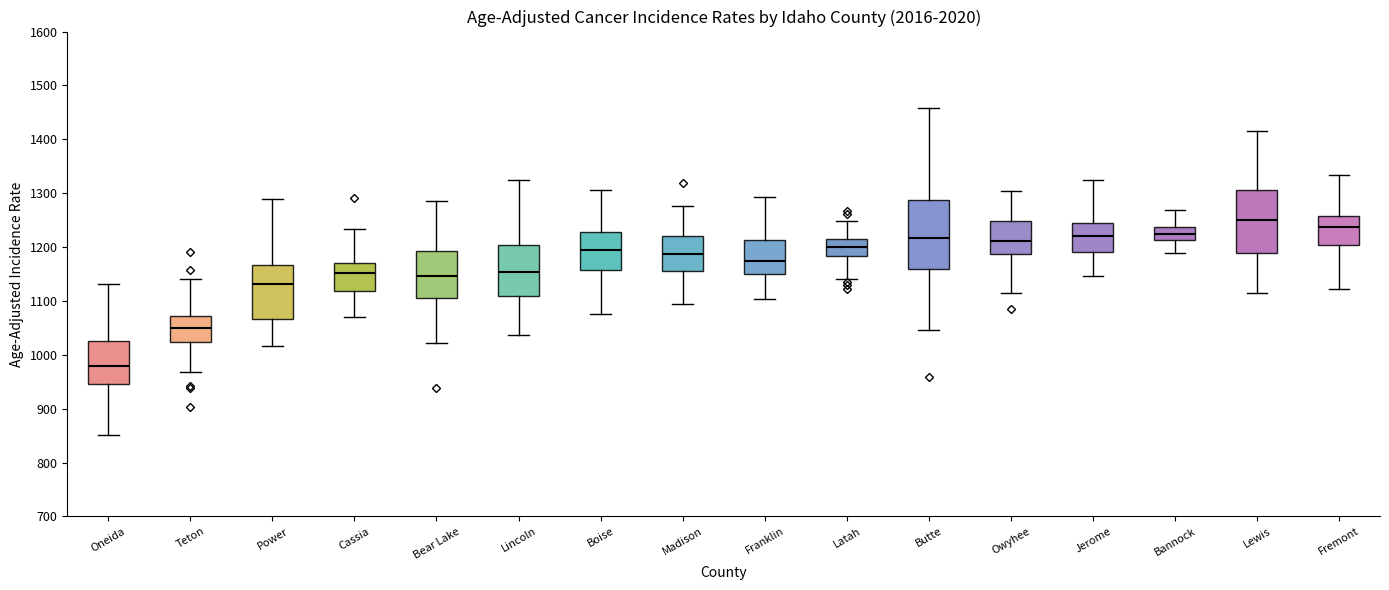

Which box has the lowest median line?

Oneida